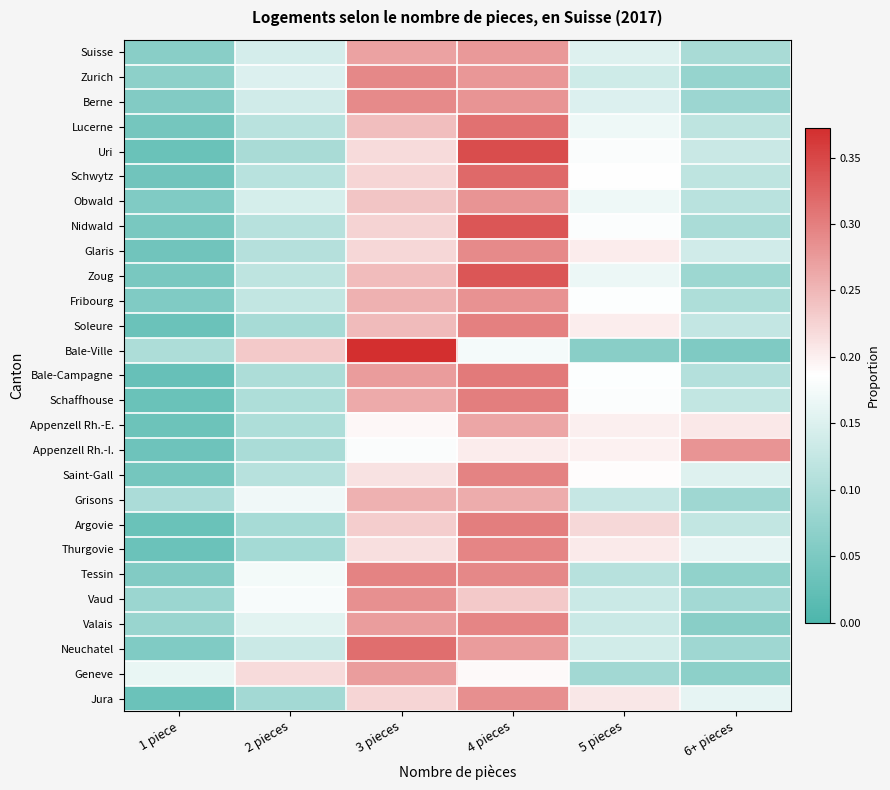

What is the maximum value shown in the chart?

0.4